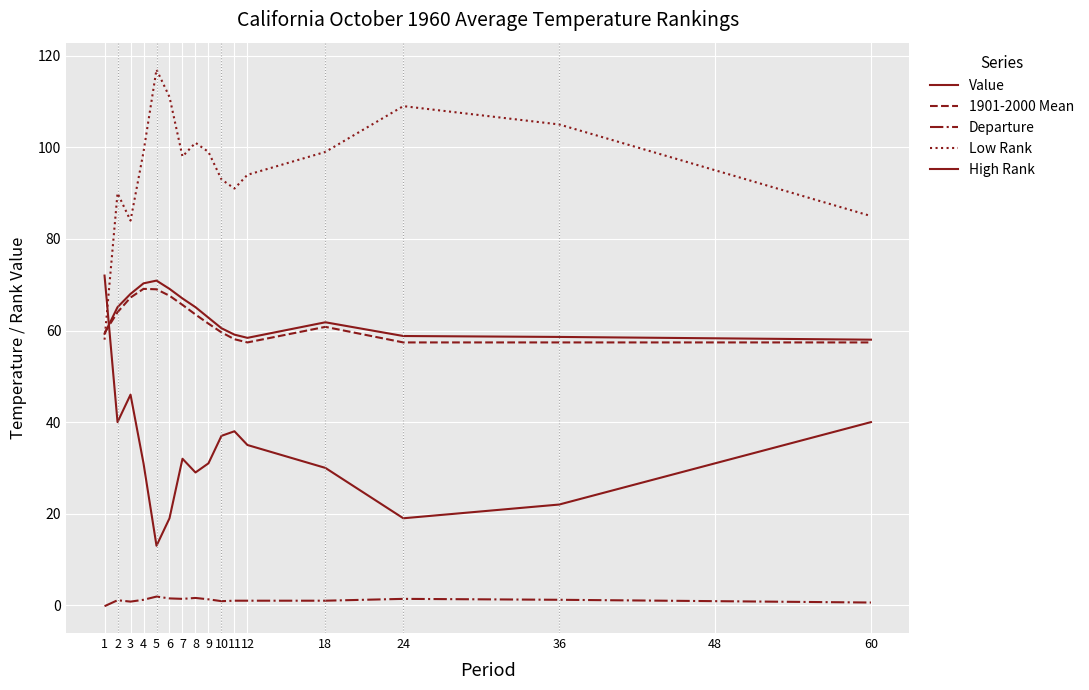

Does the chart display data point markers on the line(s)?

No